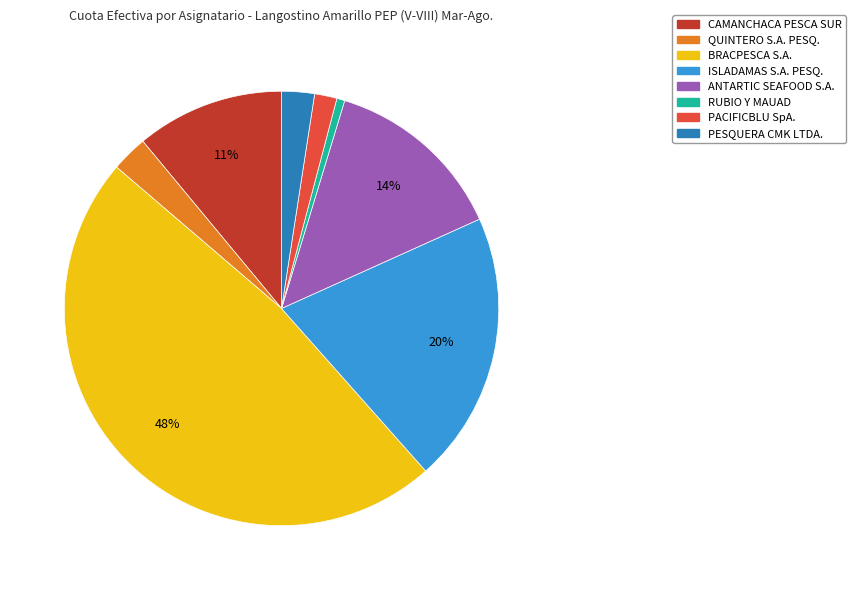

Is there a majority slice in this chart?

No